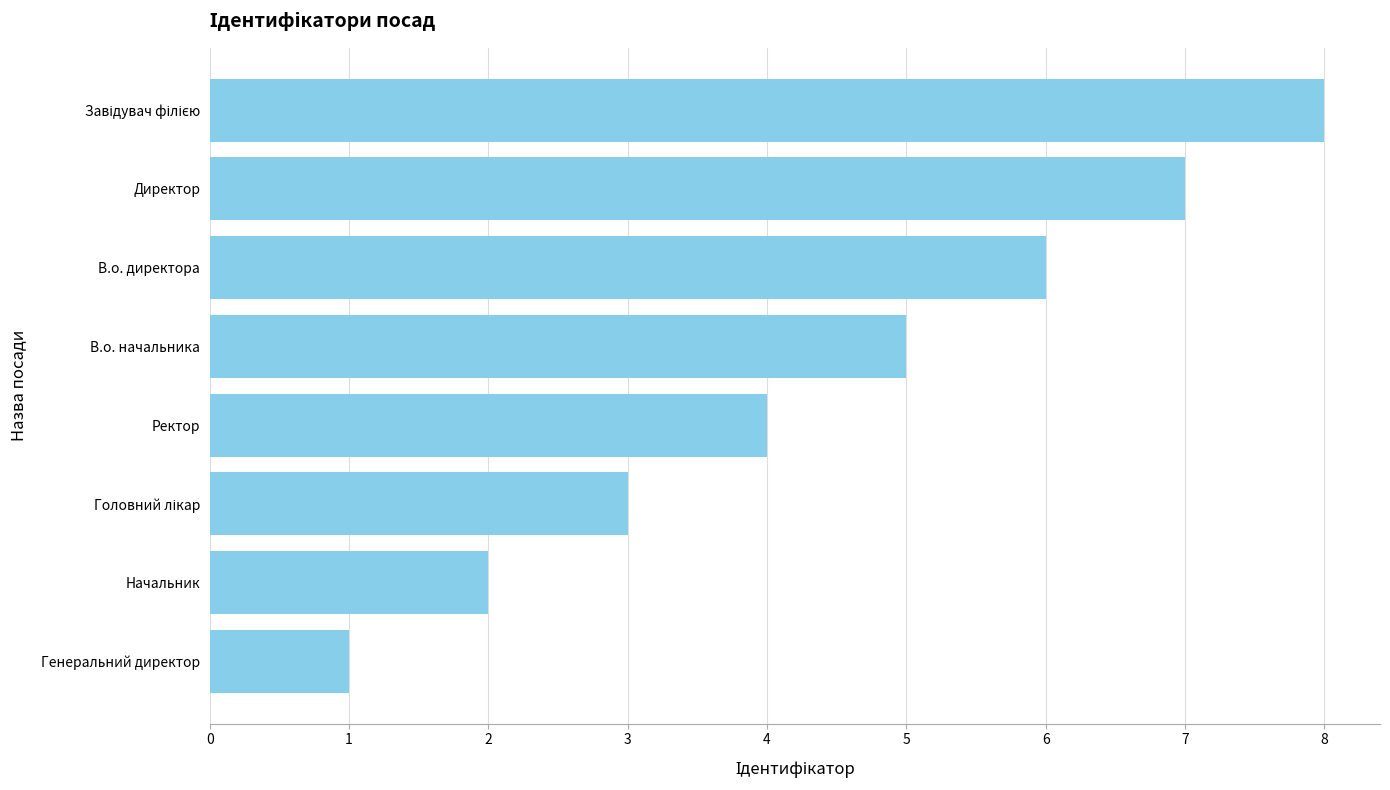

The value at В.о. директора is 6. True or false?

True